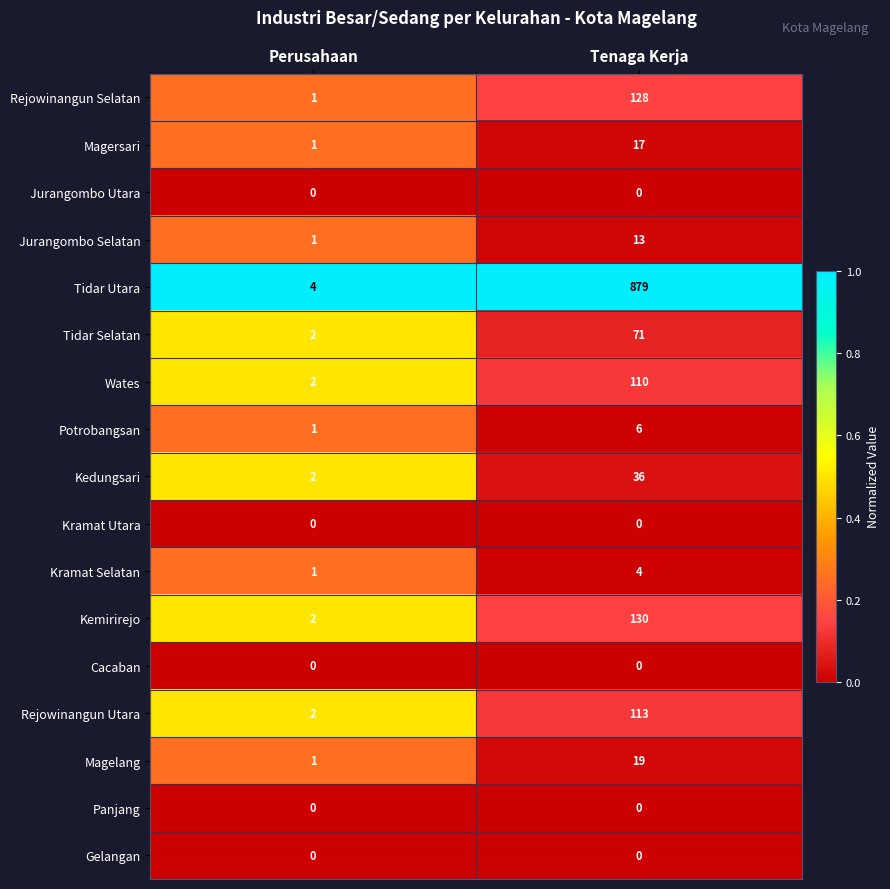

Is it true that Kedungsari equals 2 at Perusahaan?

True